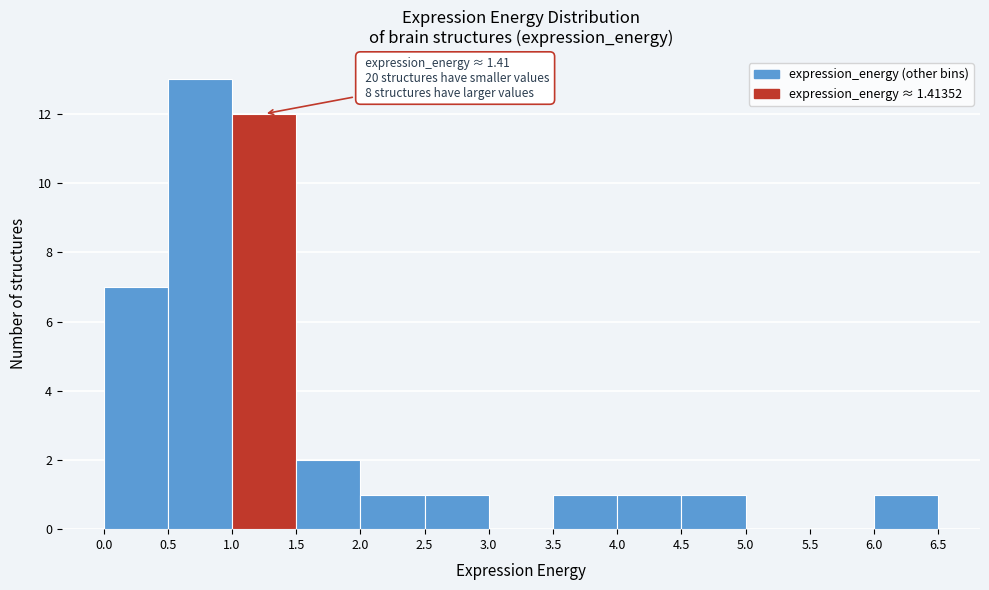

Which range on the x-axis has the tallest bar?

0.5 to 1.0